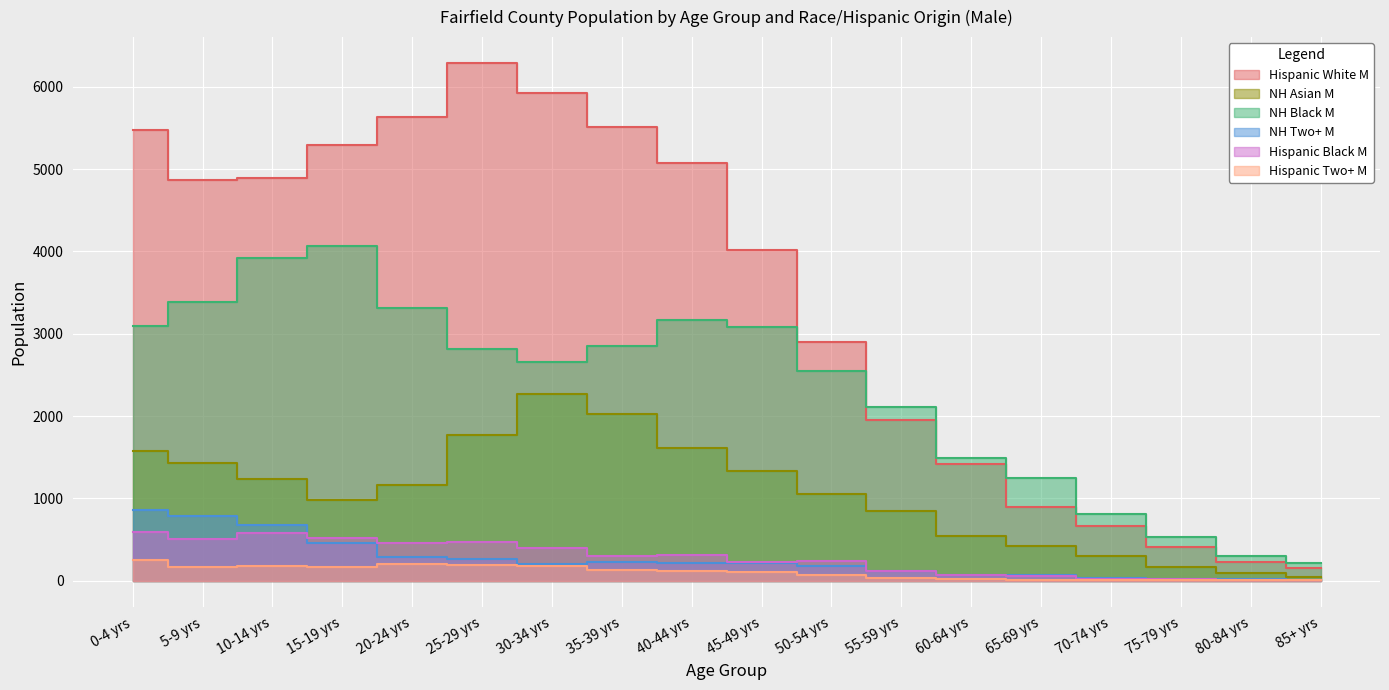

What is the value of the NH Asian M point at the 6th from the left?

1774